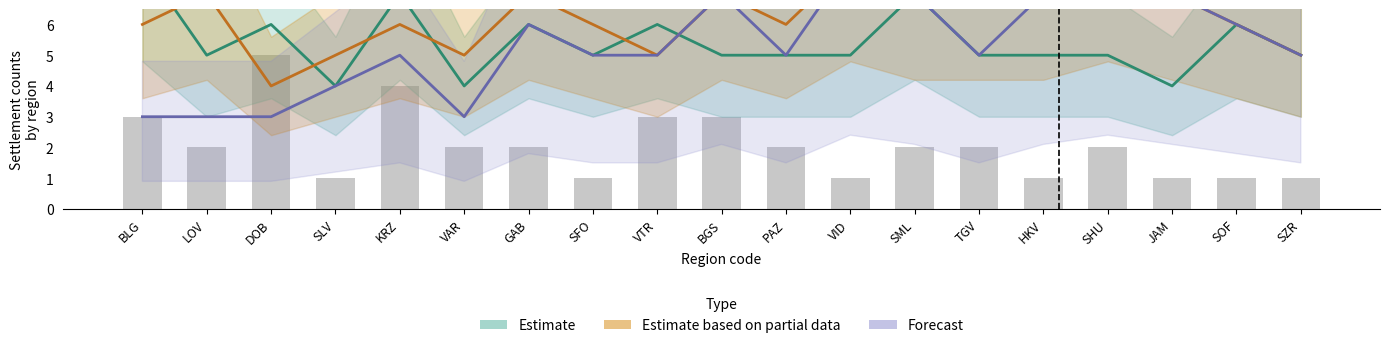

Between SOF and SZR, which series saw the biggest shift?

Estimate